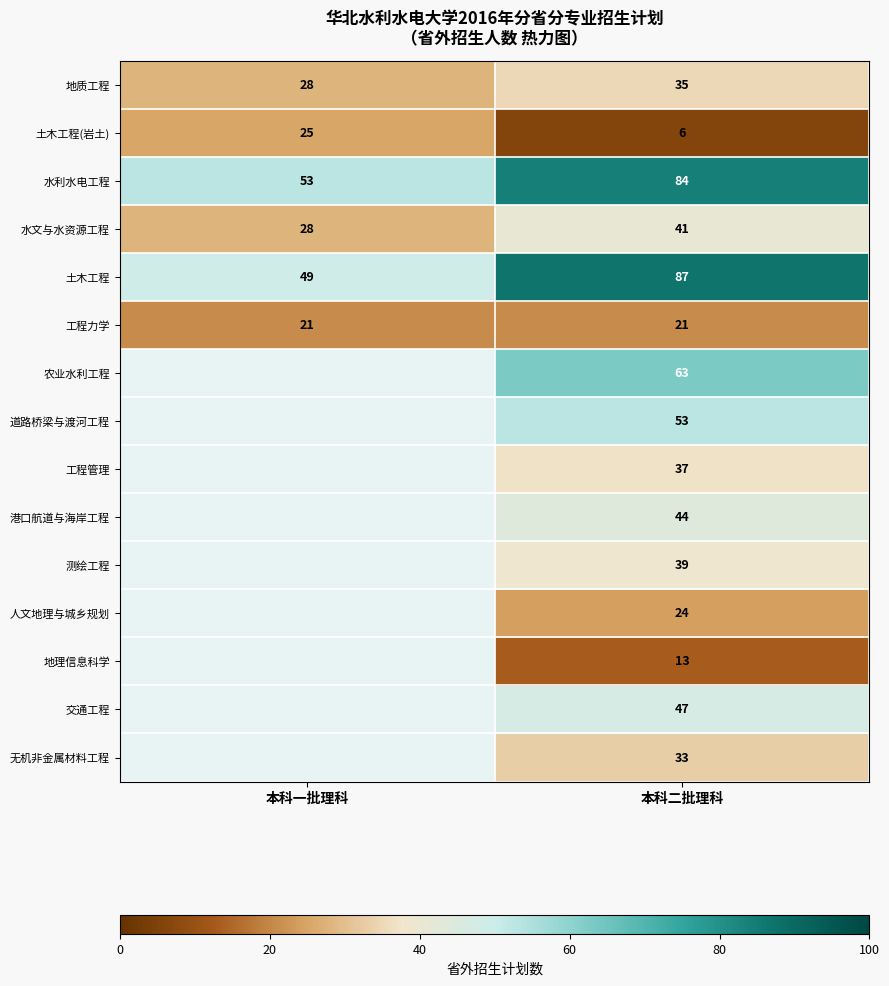

The 土木工程 series shows 10.2 at 本科一批理科. True or false?

False